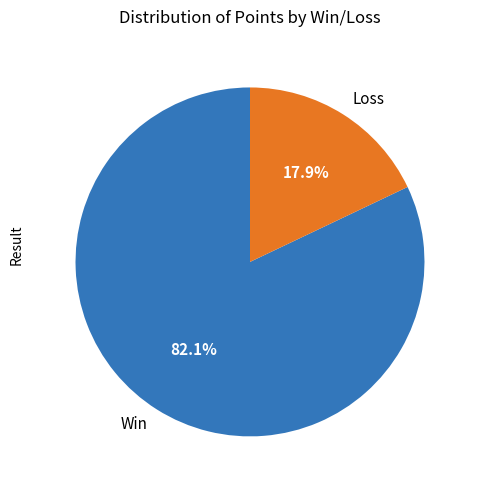

Which slice is the largest?

Win